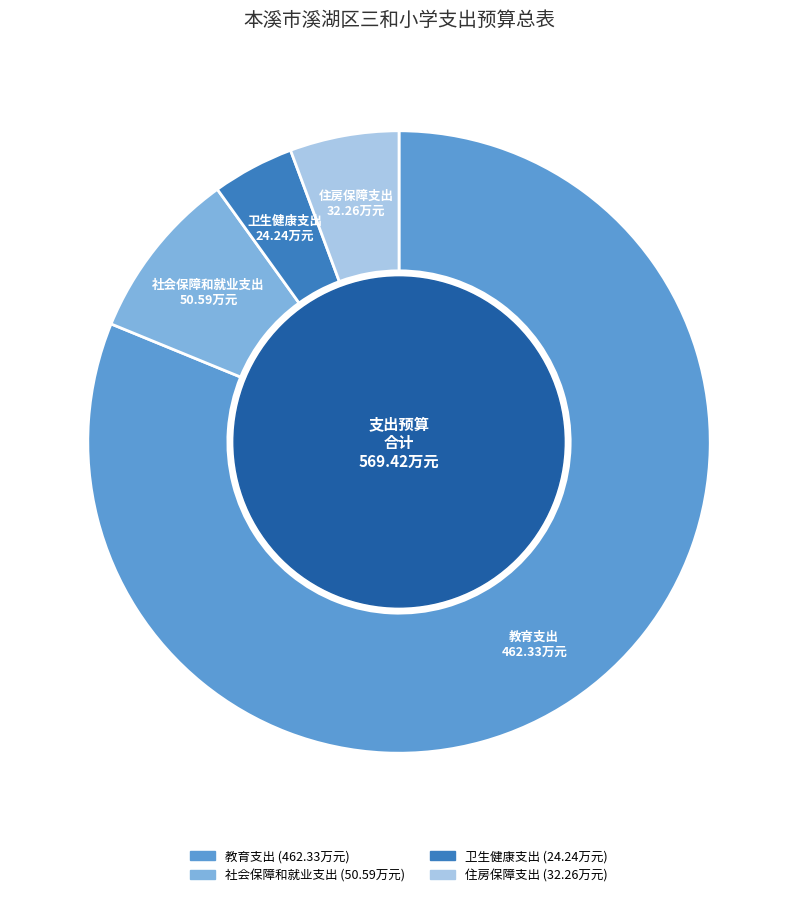

Between 教育支出 and 社会保障和就业支出, which is larger?

教育支出